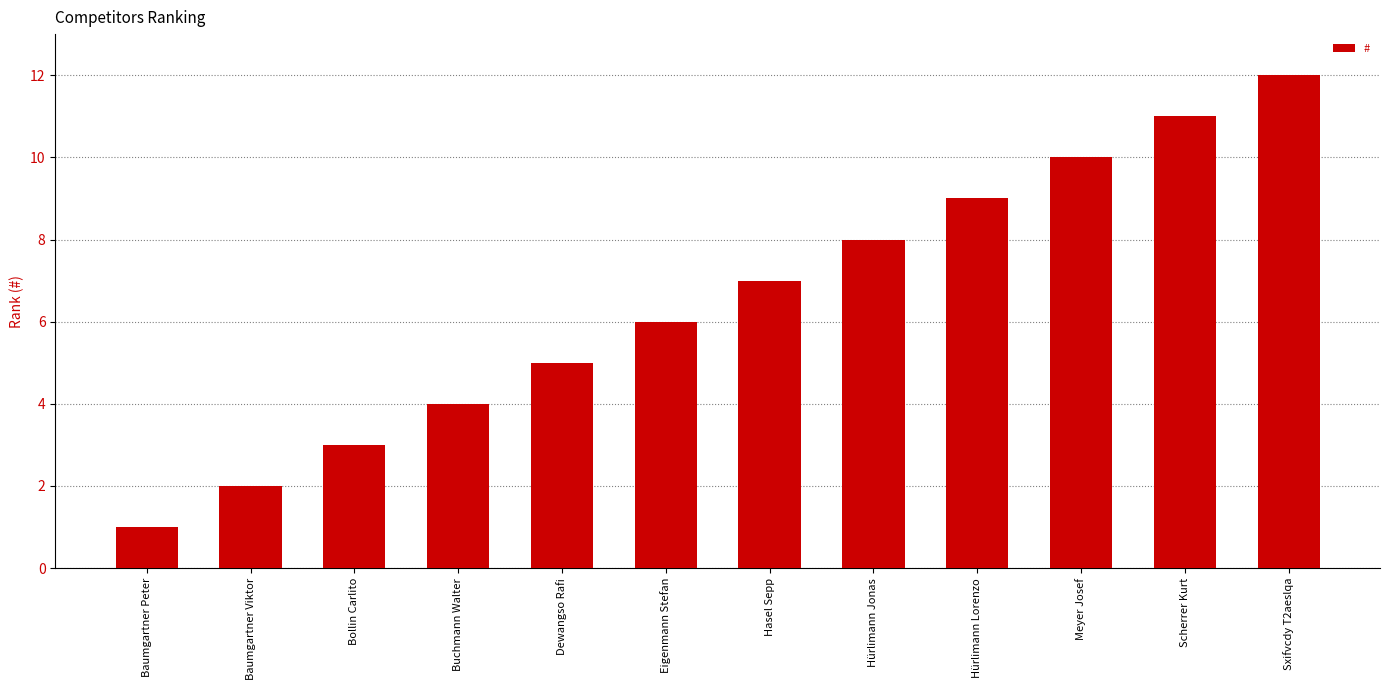

What is the ratio of the value at Baumgartner Viktor to the value at Hürlimann Lorenzo?

0.2